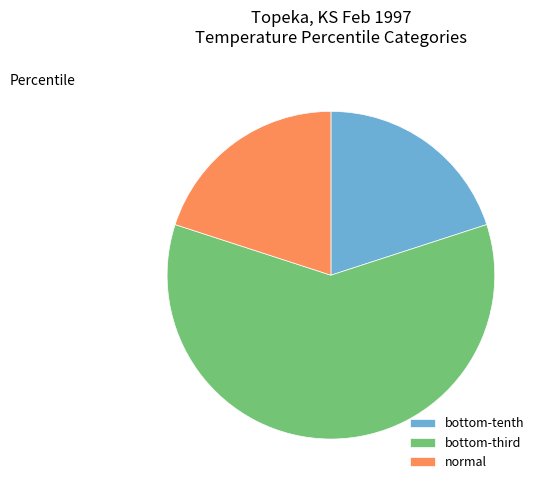

Count the number of slices in the pie.

3